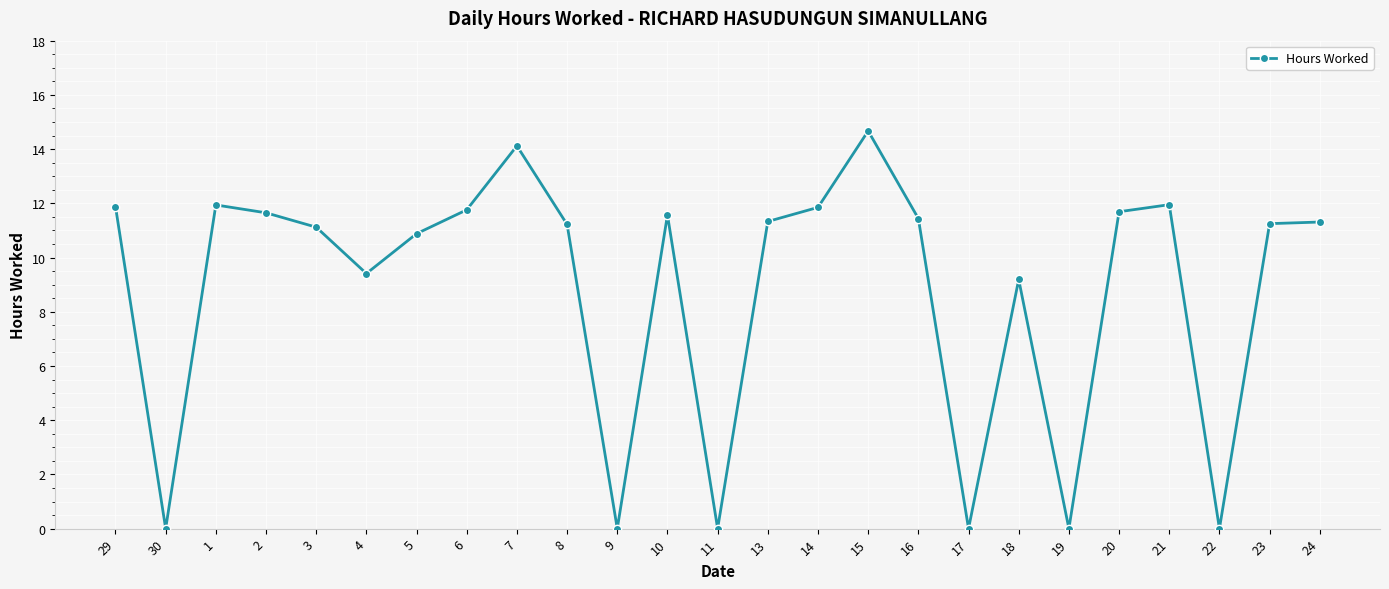

What is the difference between the maximum and second lowest values?

14.7